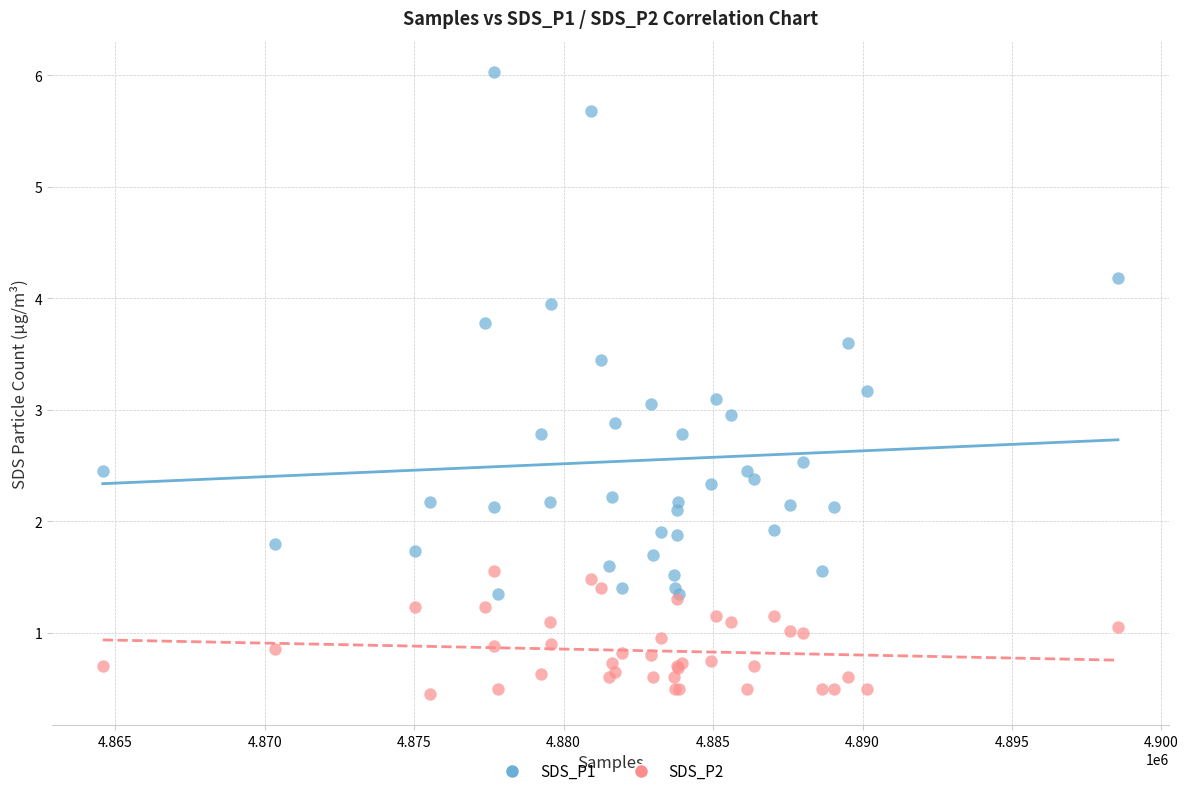

Which series has the widest spread of Y values?

SDS_P1